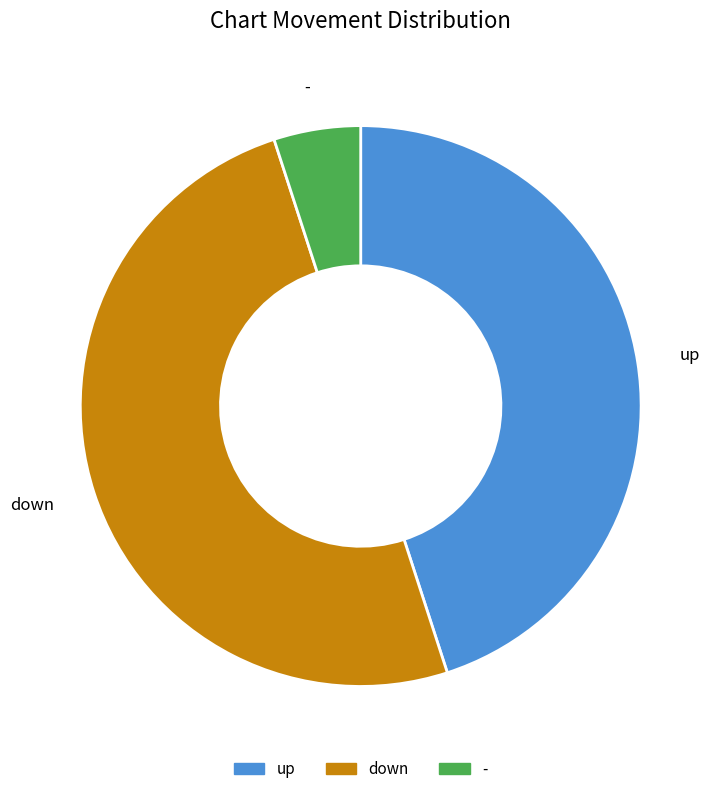

Is the sum of down and up greater than half?

Yes